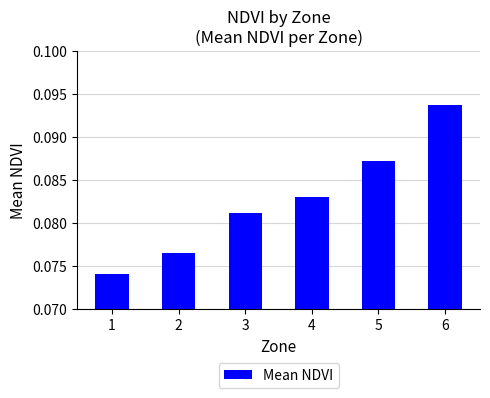

The chart shows a value of 0.1 at 6. True or false?

True